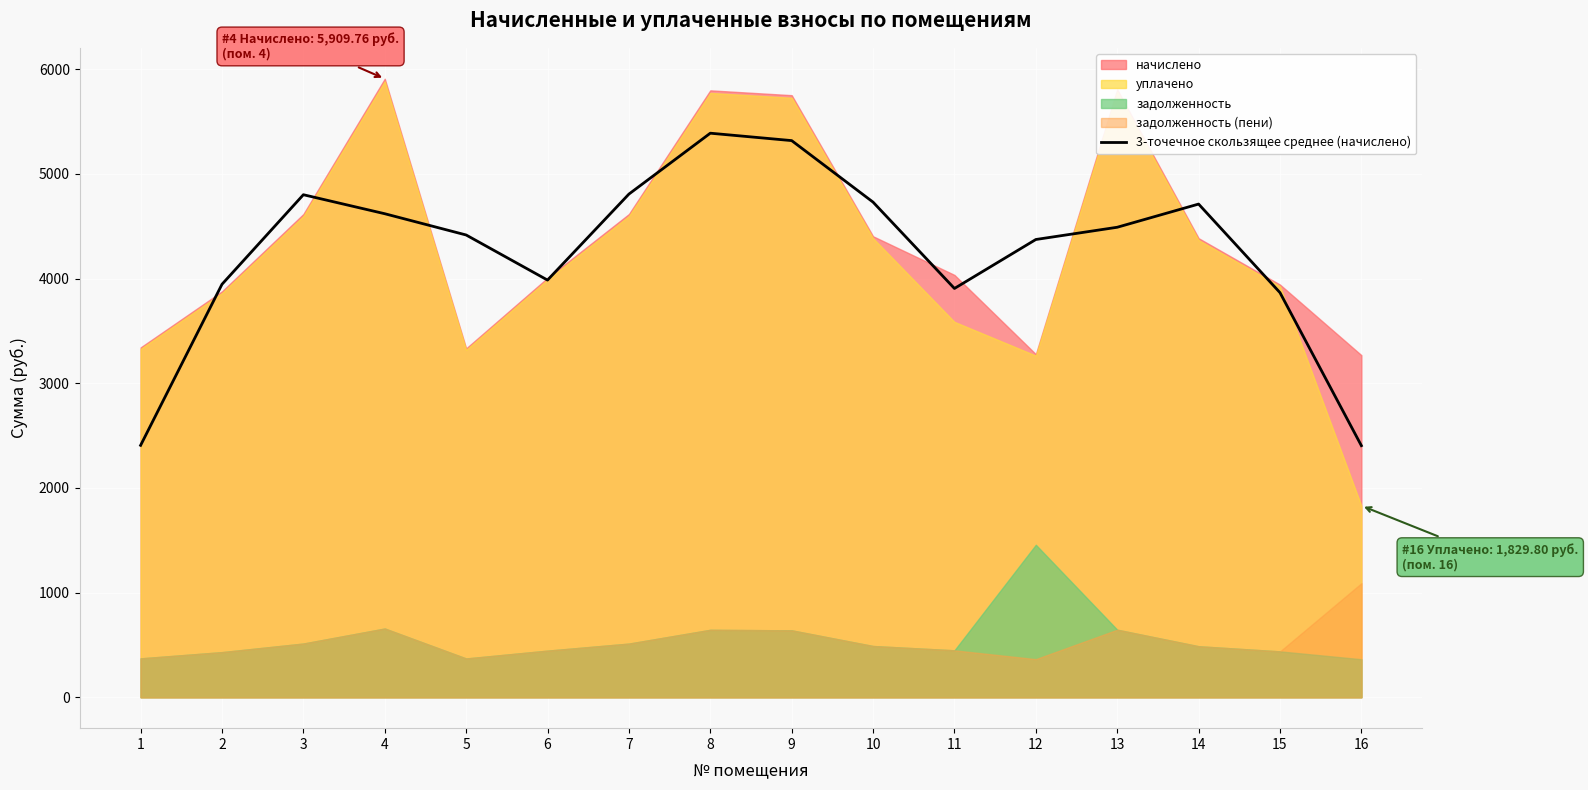

The value of 3-точечное скользящее среднее (начислено) at 7 is 2378.4. True or false?

False